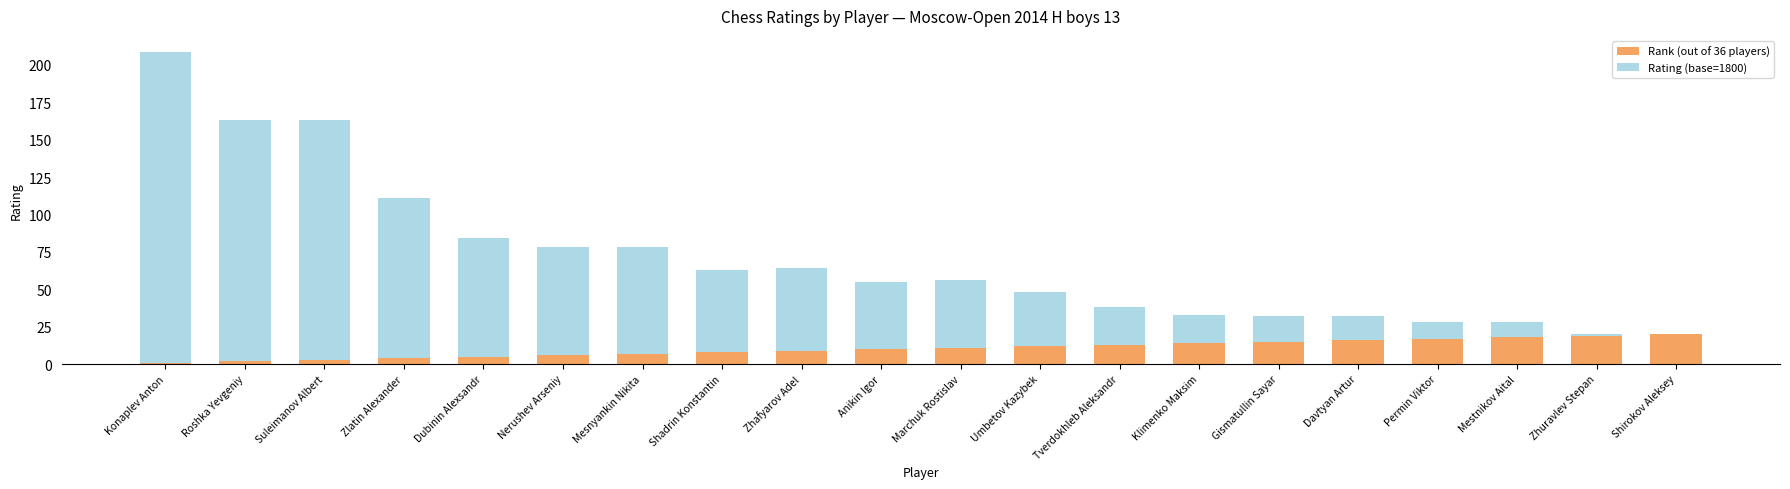

At which category is the sum across all series the highest?

Konaplev Anton